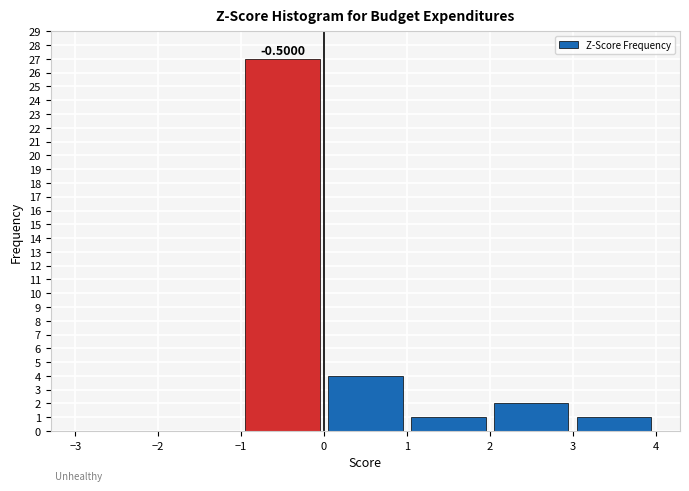

Which range on the x-axis has the tallest bar?

-1 to 0